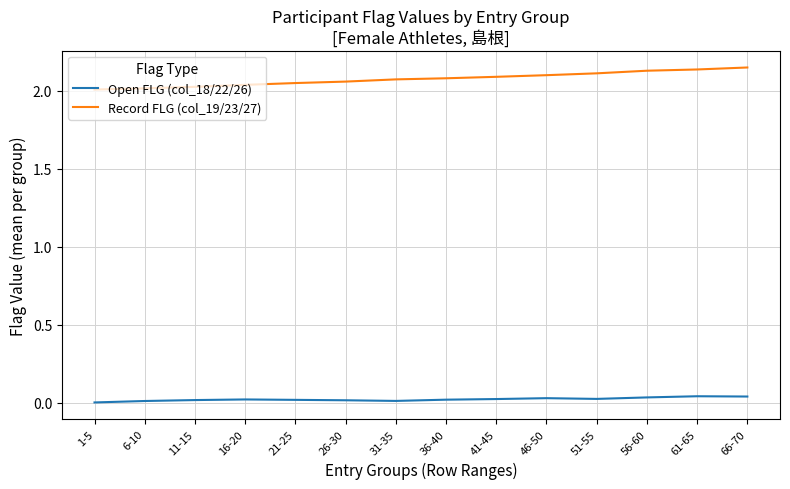

How many categories are shown in the chart?

14